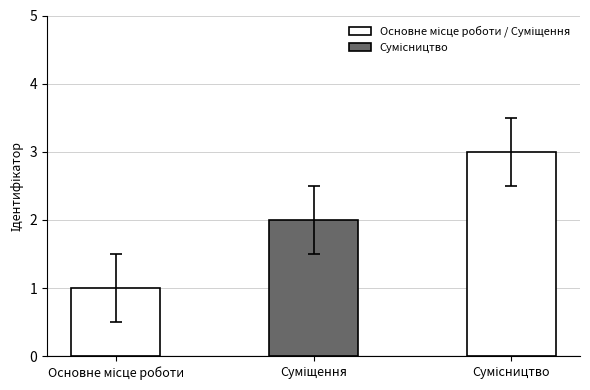

What is the sum of all values?

6